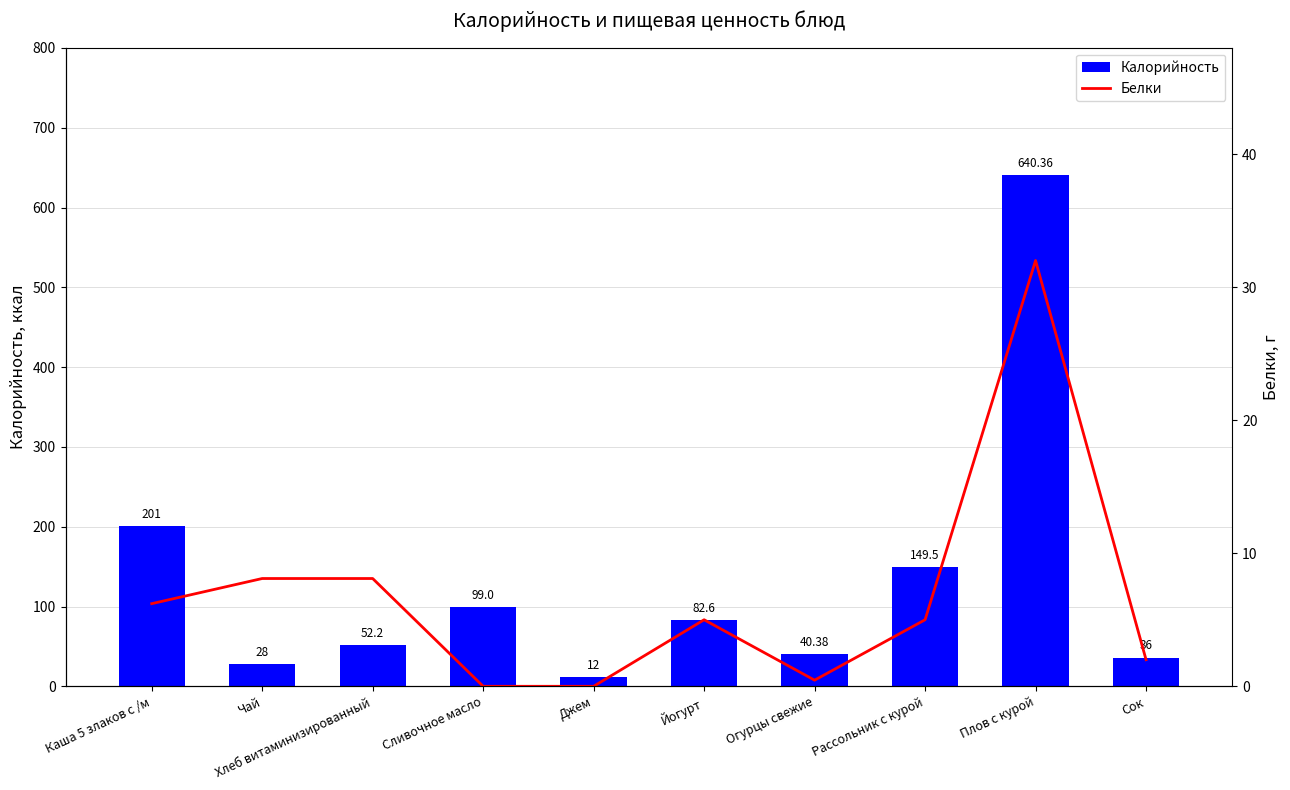

What is the label of the 7th bar from the left?

Огурцы свежие